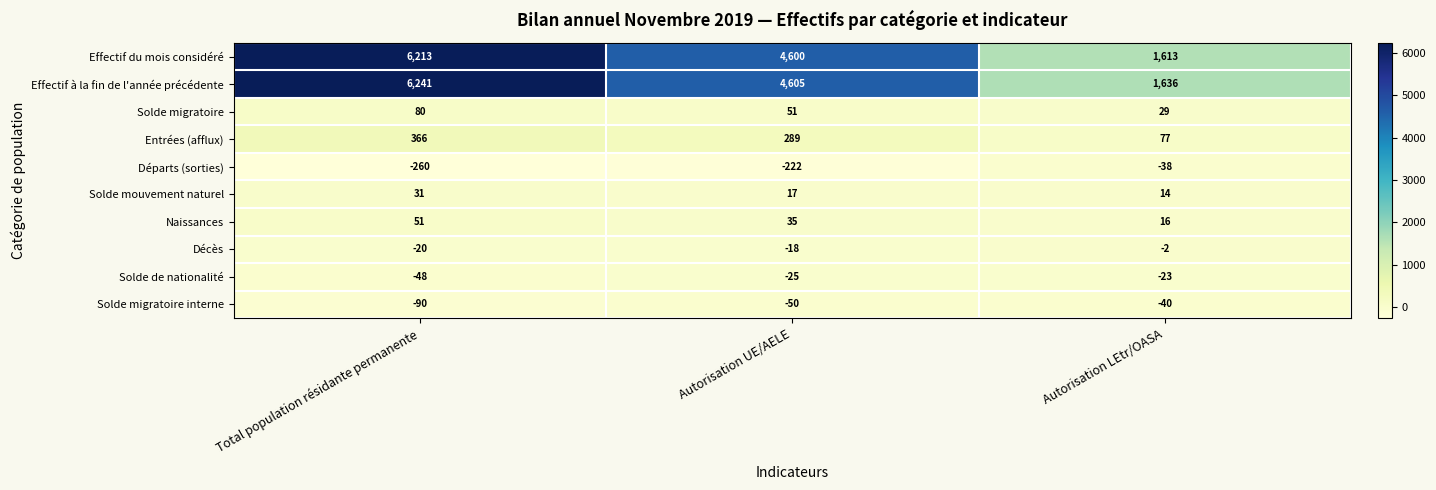

Which category has the lowest value in the Effectif à la fin de l'année précédente series?

Autorisation LEtr/OASA